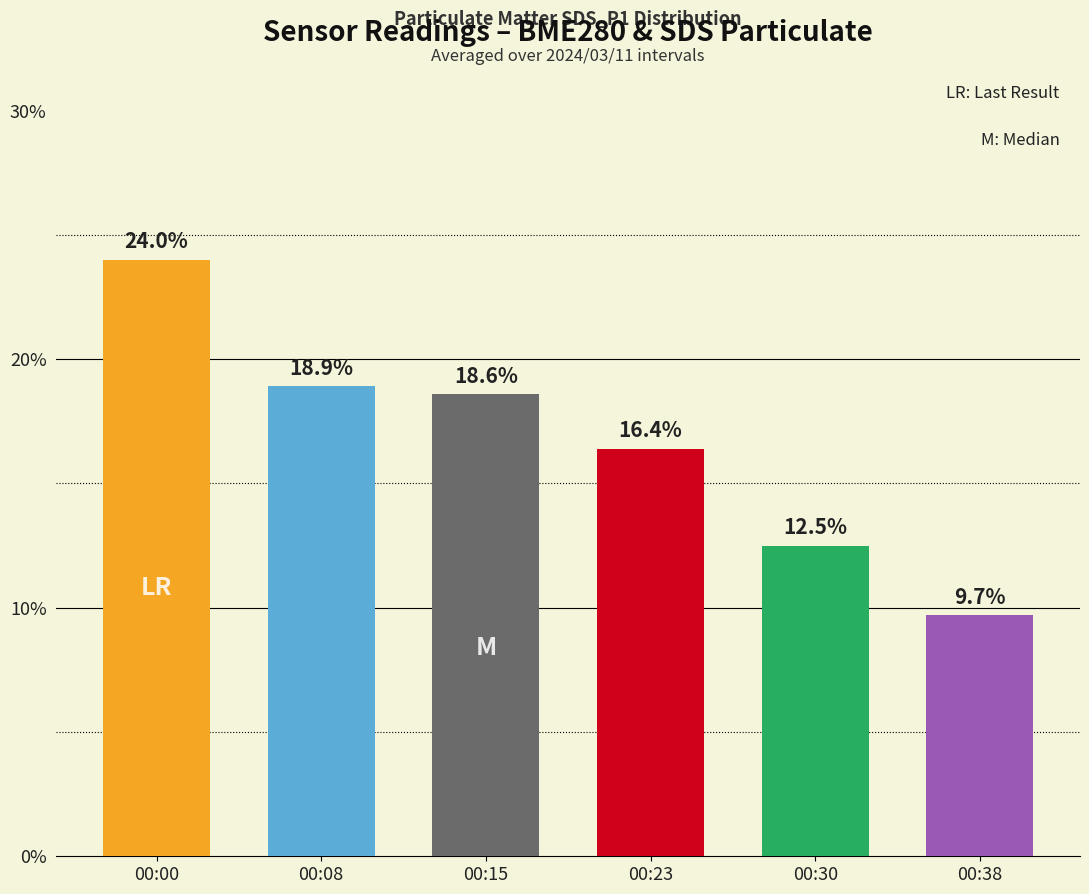

What is the minimum value shown in the chart?

9.7